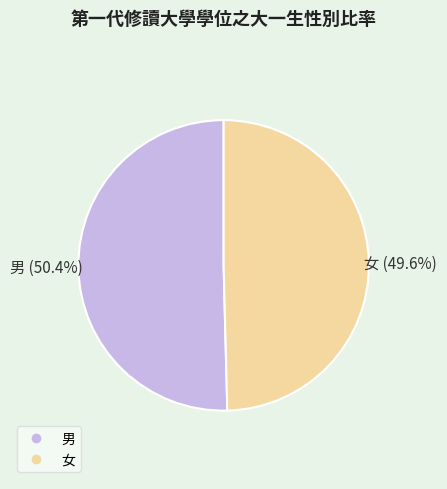

What percentage is the 男 slice, to the nearest percent?

50%